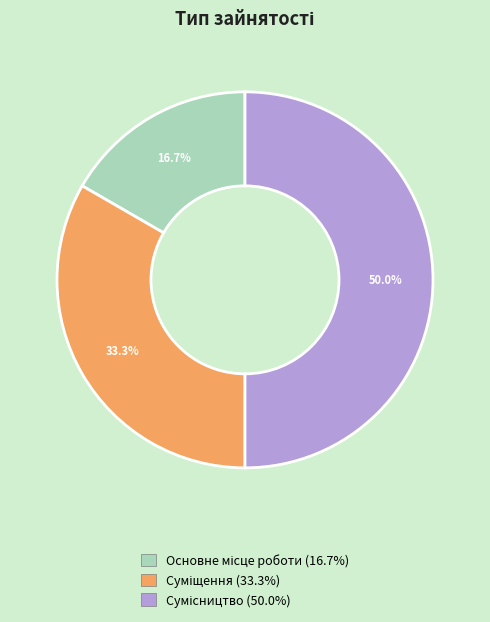

Is it true that Основне місце роботи is 10% of the pie?

False